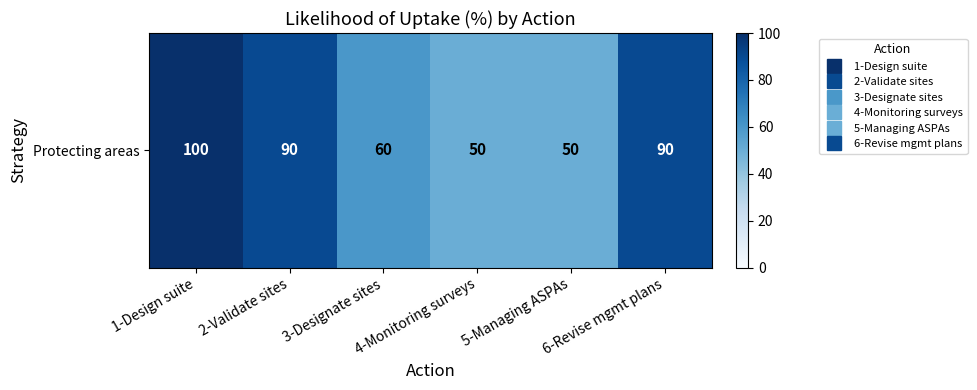

Read the value at 6-Revise mgmt plans, to the nearest 5.

90